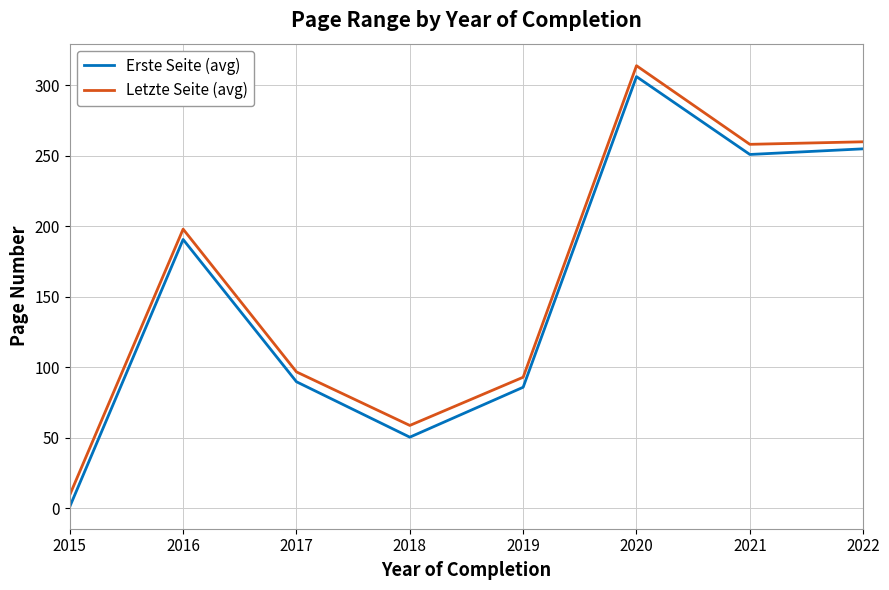

What is the smallest value displayed?

1.0